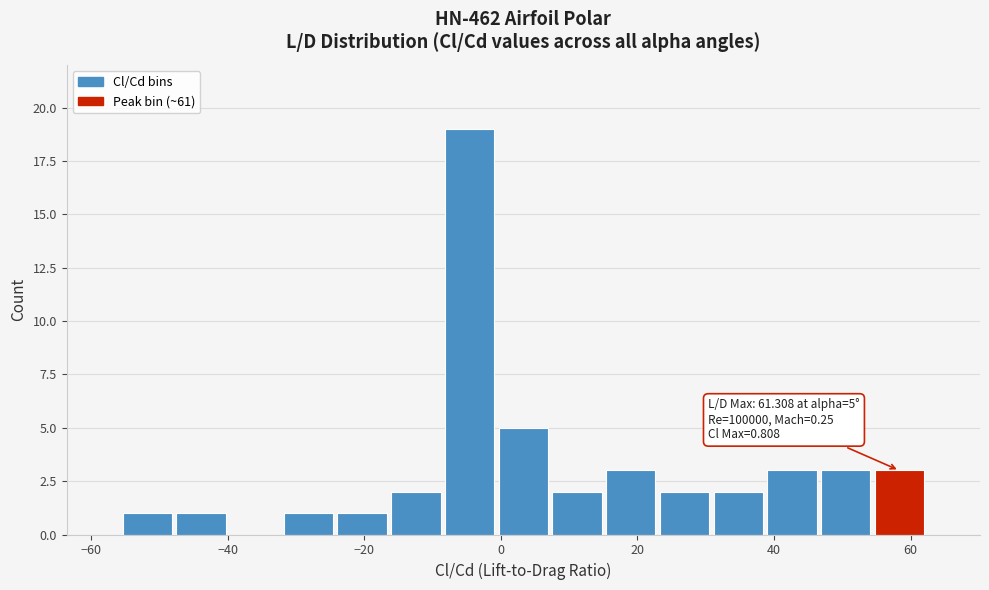

Around what value on the x-axis is the tallest bar? Give the approximate position of its centre, as read against the axis.

-4